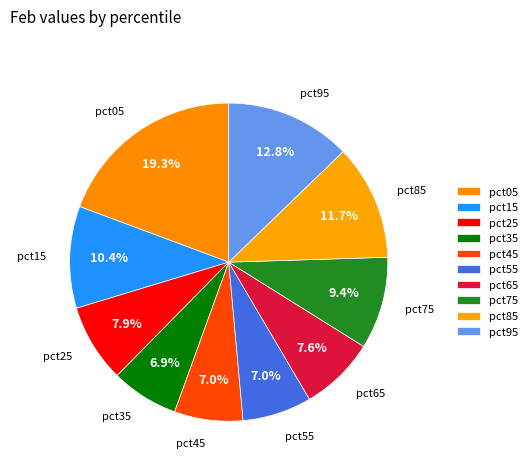

Is there a majority slice in this chart?

No